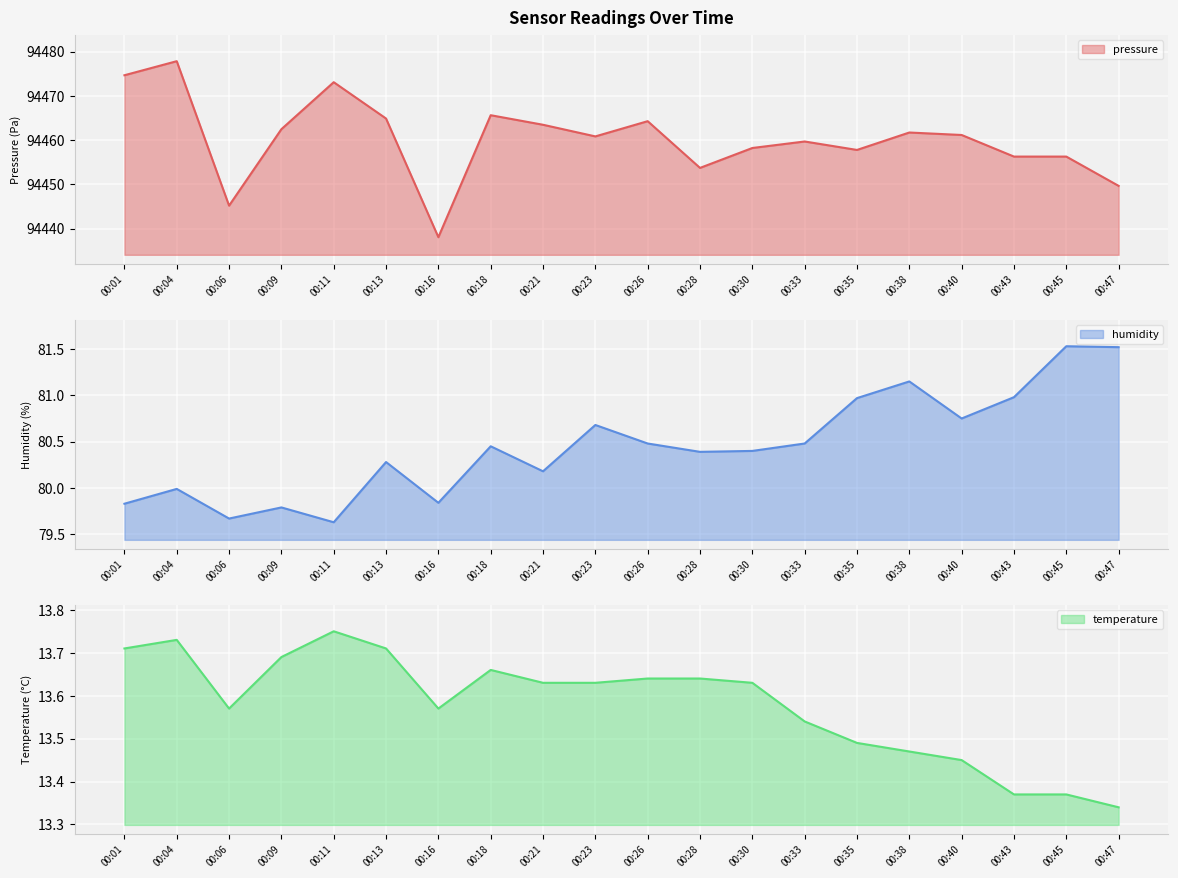

Which has a higher value, 00:06 or 00:35?

00:35